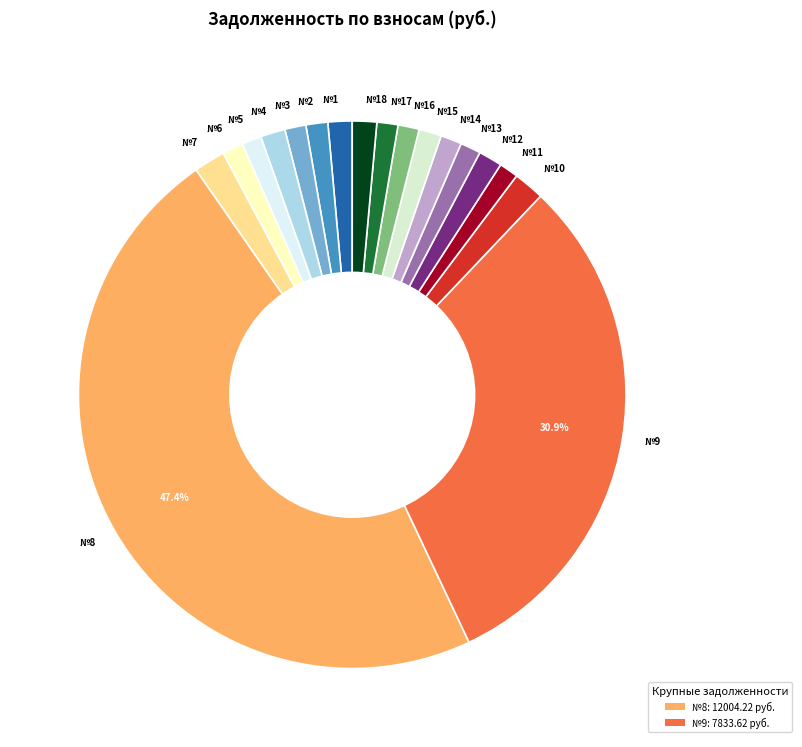

Which slice is the largest?

№8